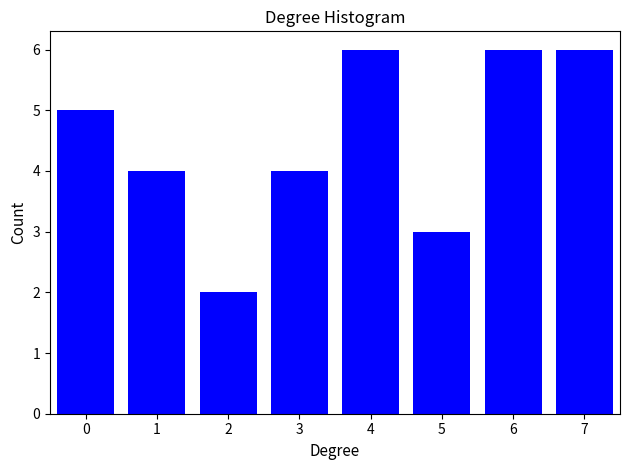

Reading left to right, list all the values displayed in this chart.

5	4	2	4	6	3	6	6